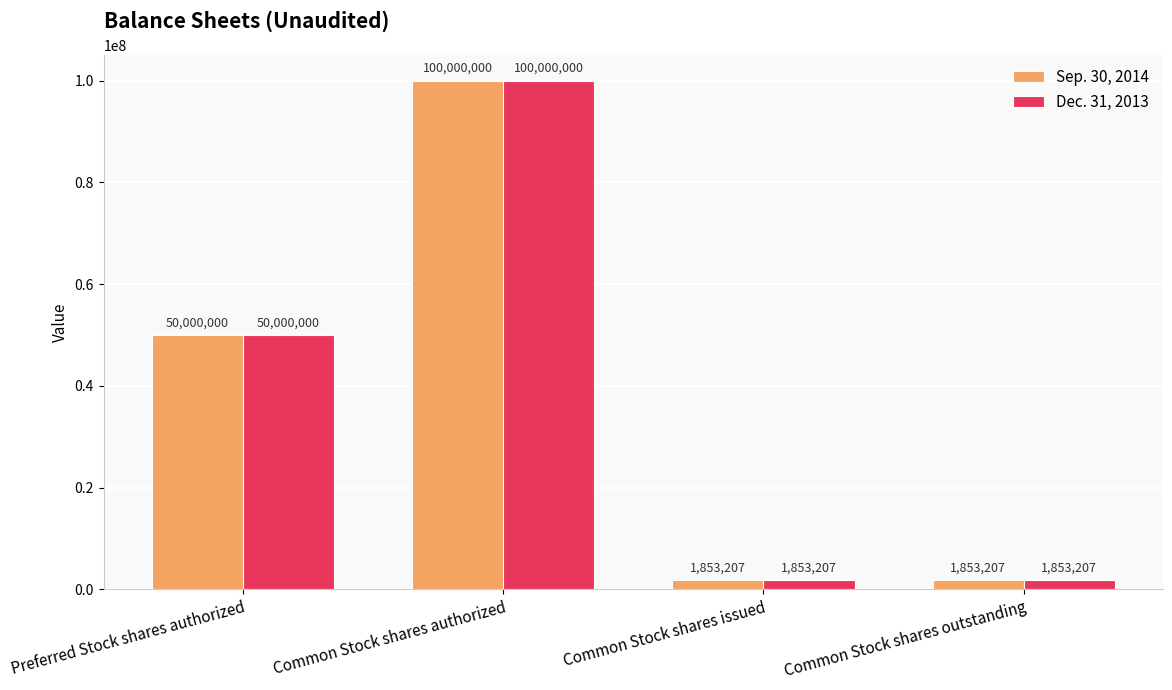

What is the average value of the Dec. 31, 2013 series?

38426604